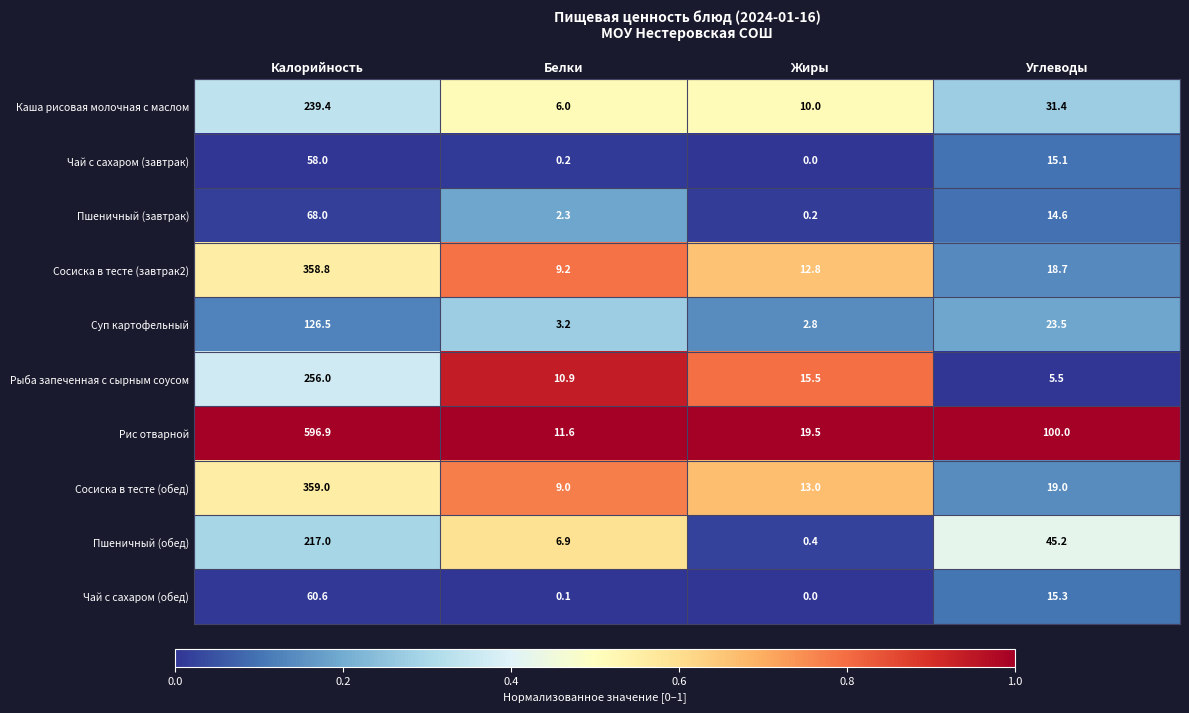

At which category does the chart reach its minimum across all series?

Жиры